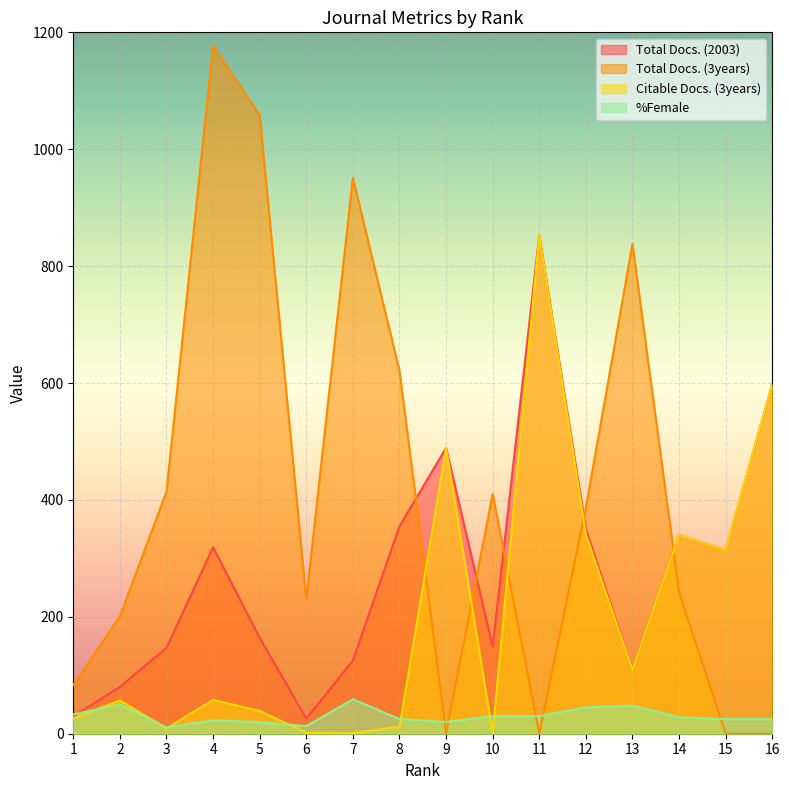

True or false: %Female and Total Docs. (3years) intersect in this chart.

True